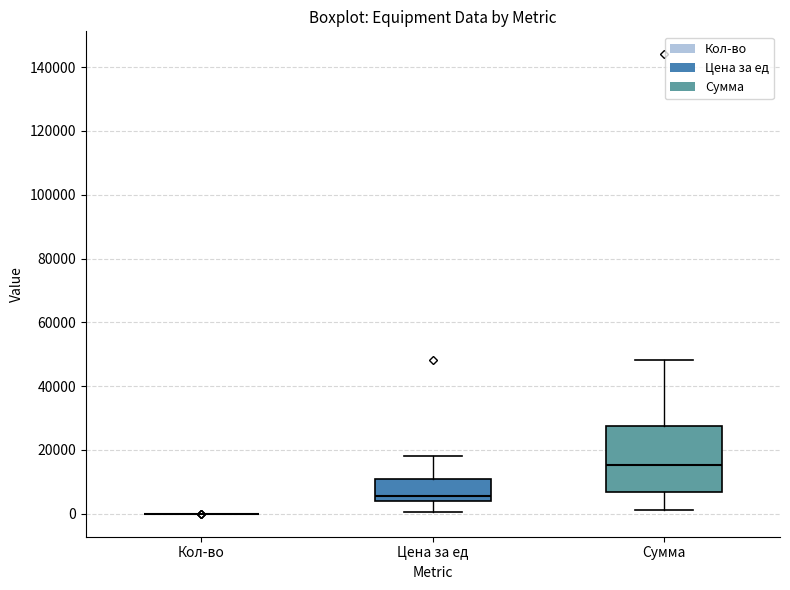

Reading left to right, transcribe this box plot: for each box, give where its median line is, the range the box spans, and where its two whiskers end, as read against the y-axis. The values are not printed on the chart, so give them approximately, as read against the axis.

Кол-во: box collapsed to a line at 0, whiskers 0 to 0
Цена за ед: median 6000, box 4000 to 10000, whiskers 0 to 18000
Сумма: median 16000, box 6000 to 28000, whiskers 2000 to 48000